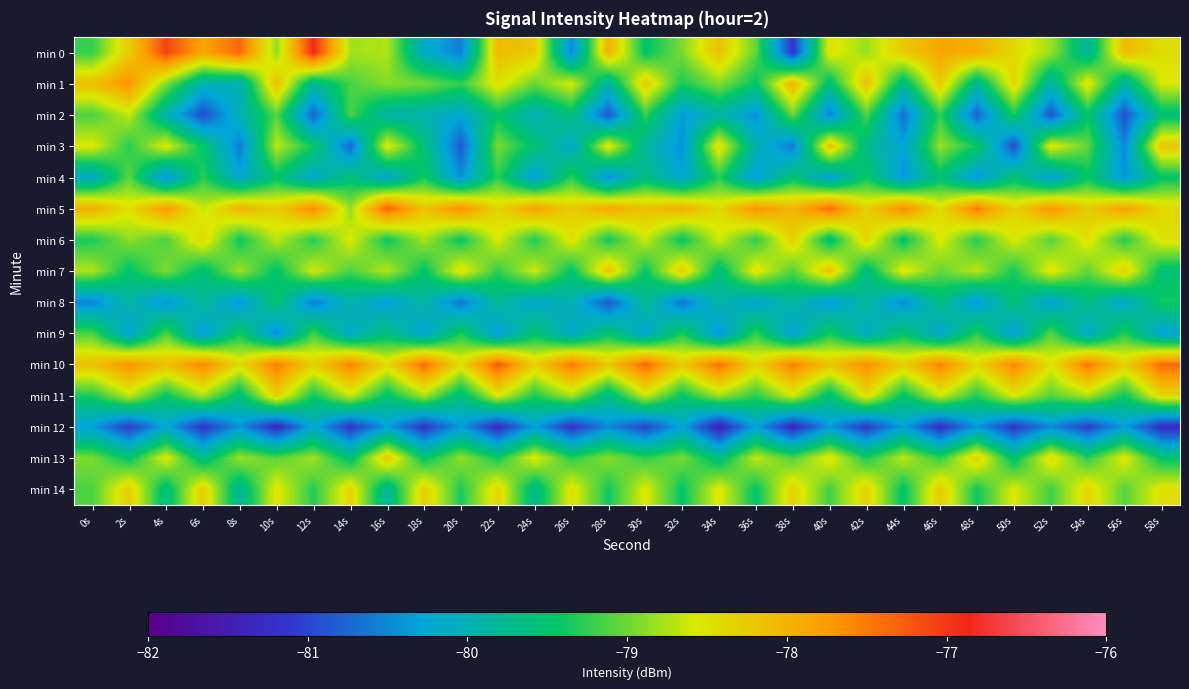

What is the total value across all series at 52s?

-1188.7